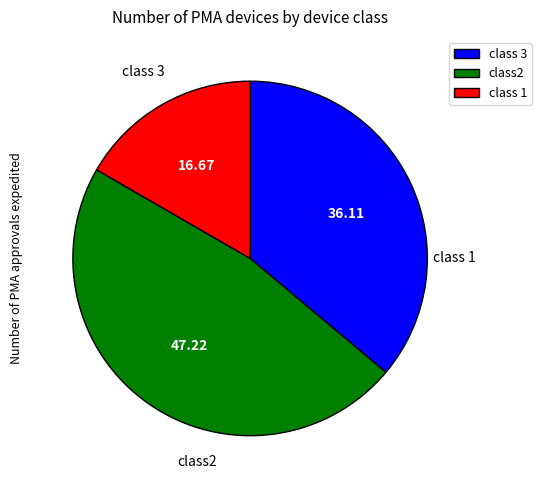

Is there any slice that represents more than half of the pie?

No